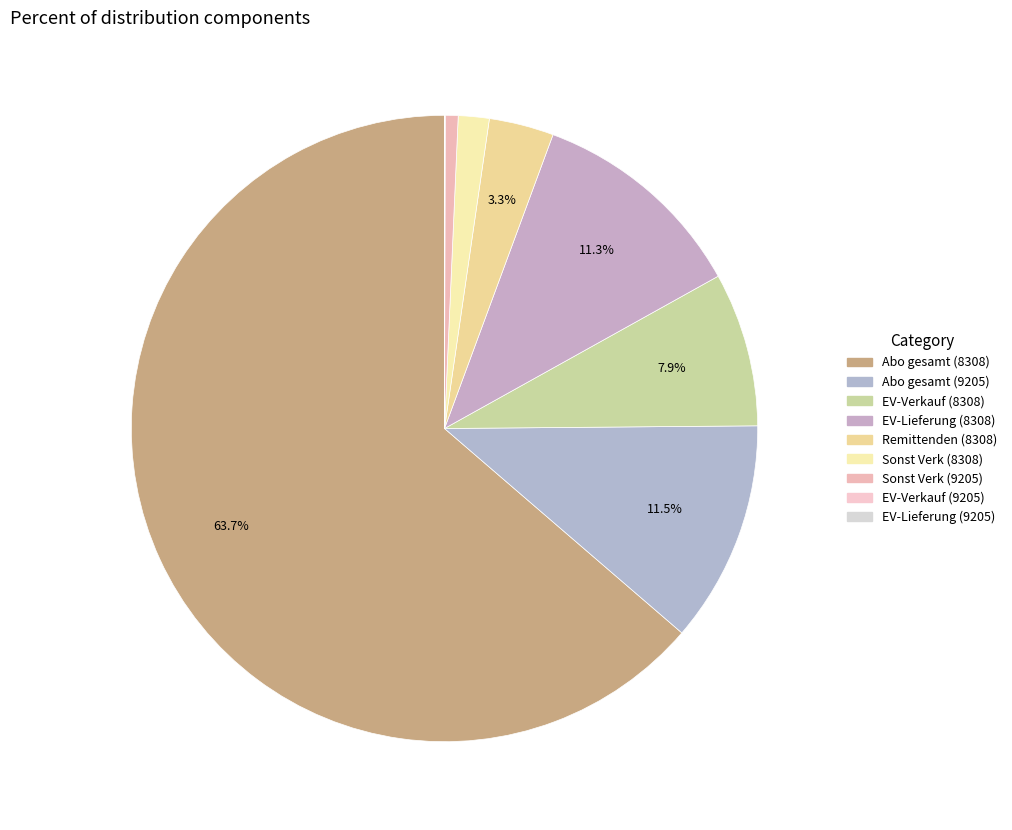

Which category has the smallest portion of the pie?

EV-Verkauf (9205)